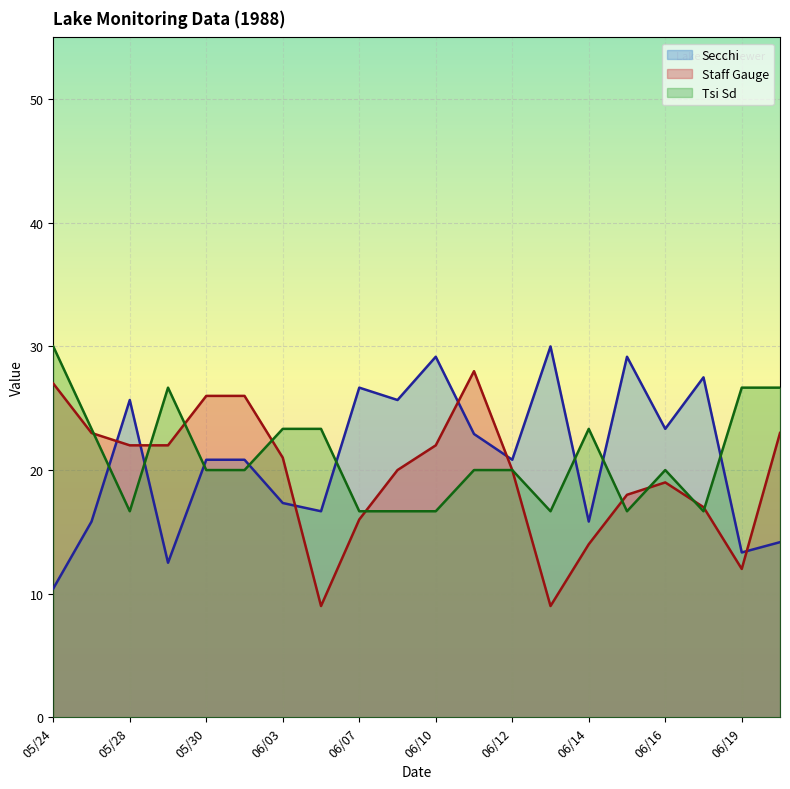

At which label does Secchi reach its peak?

06/13